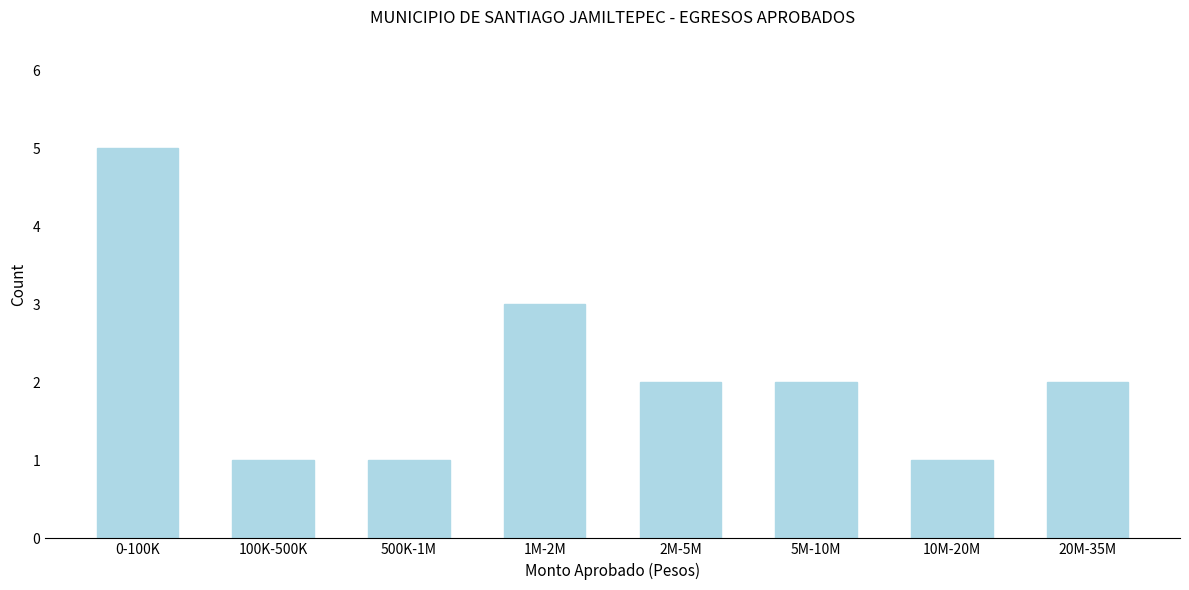

Reading left to right, extract all data points from this chart.

5	1	1	3	2	2	1	2